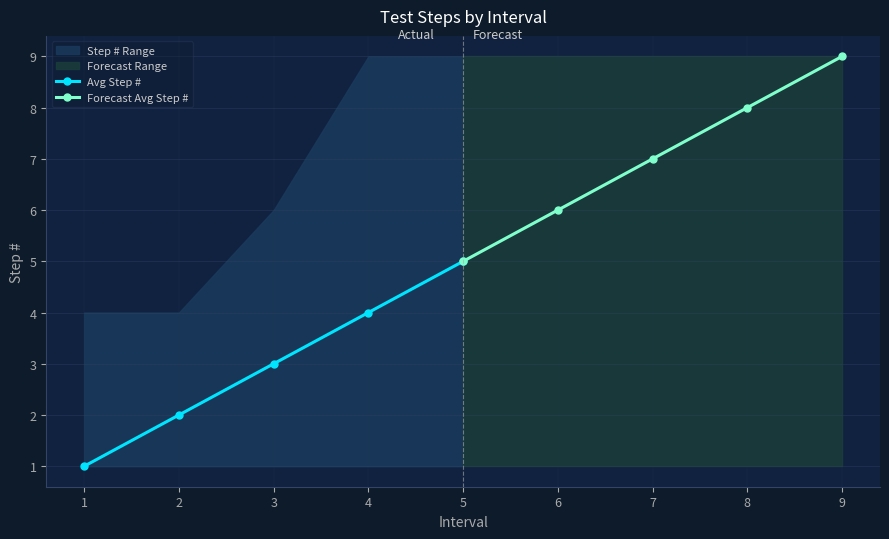

Does the chart display data point markers on the line(s)?

Yes